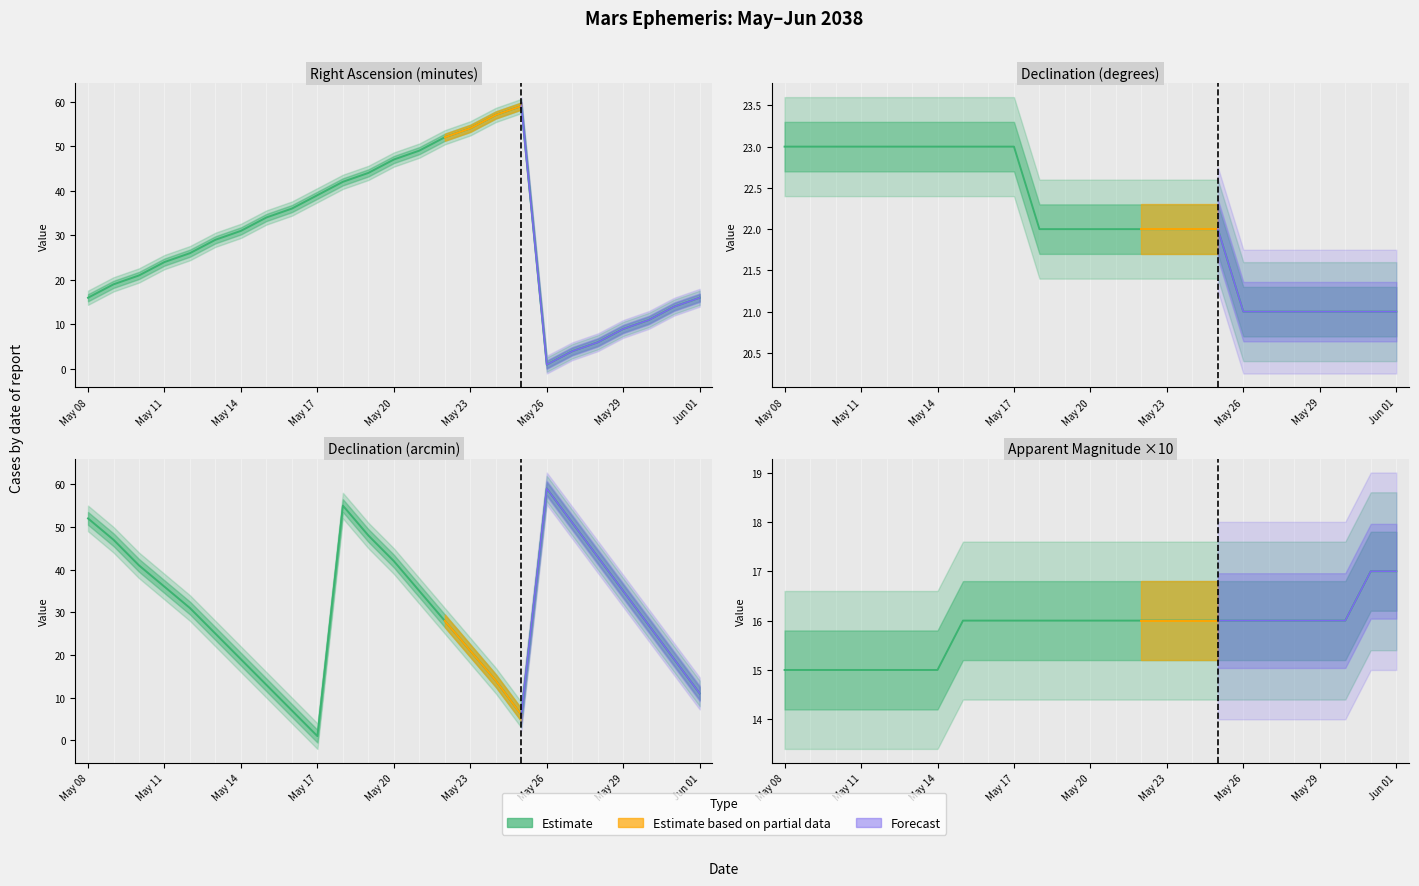

Which has a higher value, 11 or May 26?

11